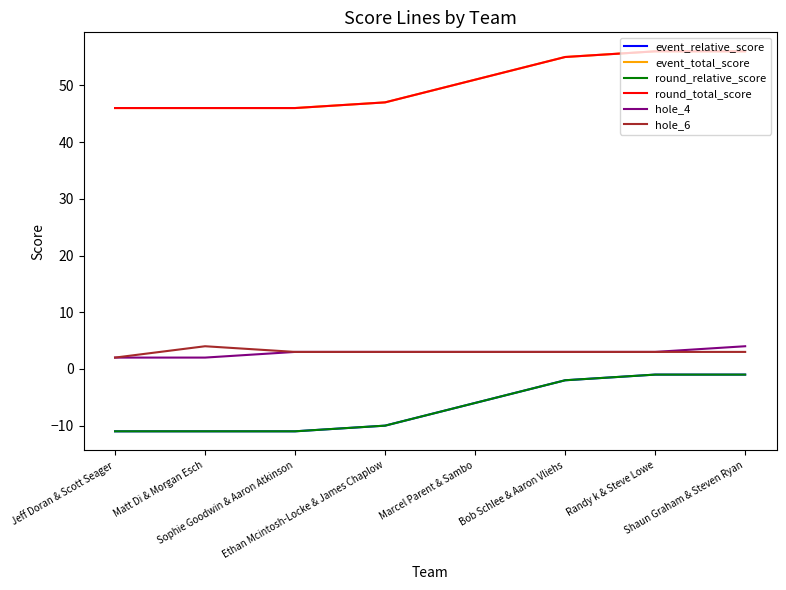

How many event_total_score values are between 46 and 56?

8